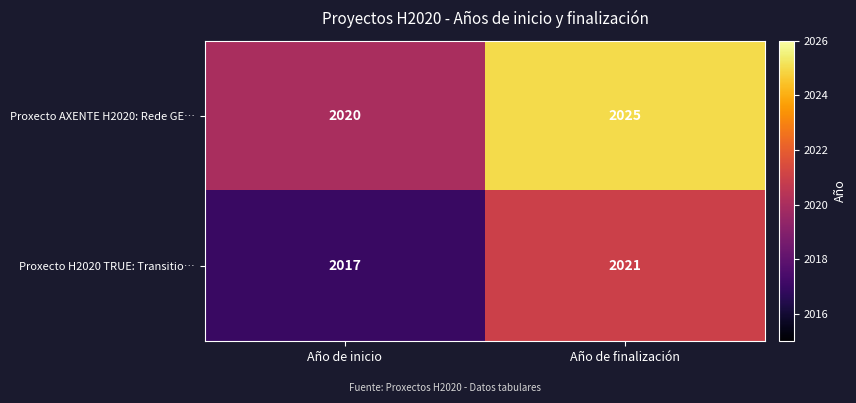

Which series changed the most between Año de inicio and Año de finalización?

Proxecto AXENTE H2020: Rede GE…